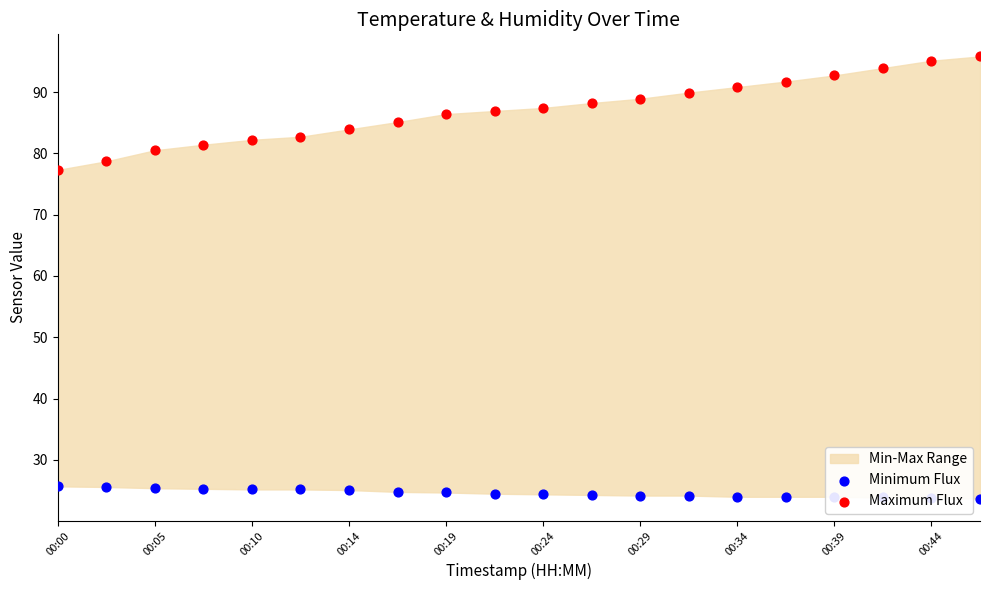

Which series has the widest spread of Y values?

Maximum Flux